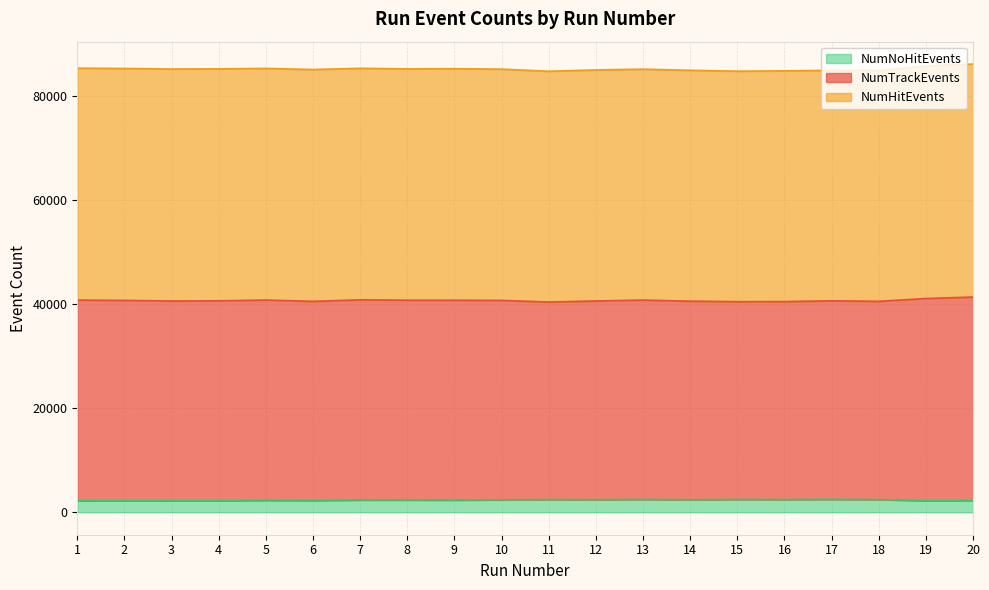

Where is the first local minimum for NumTrackEvents?

3